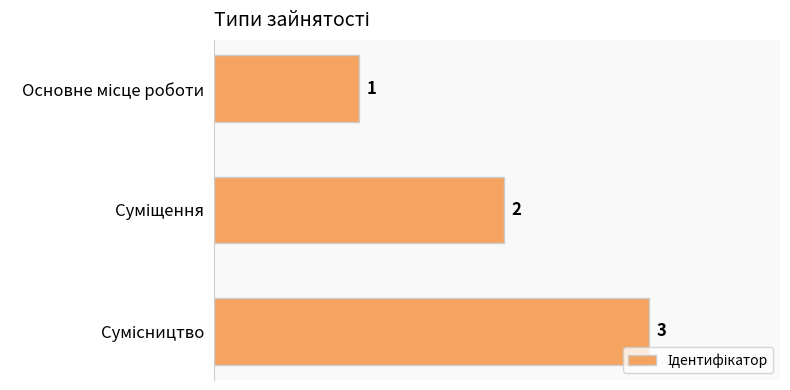

What is the difference between the maximum and minimum values?

2